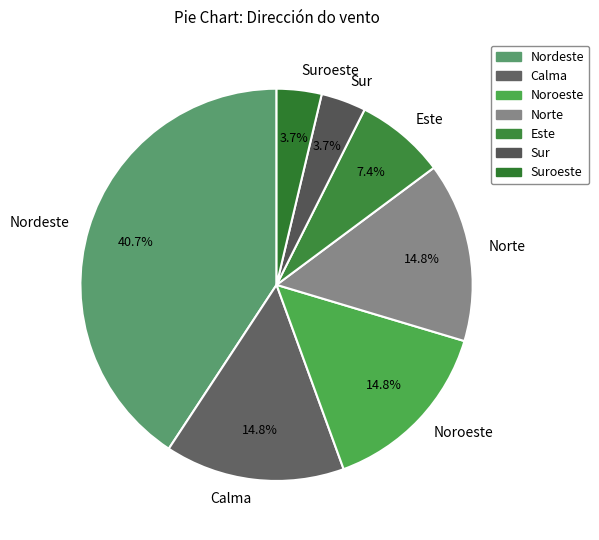

To the nearest percent, what is the average slice percentage?

14%